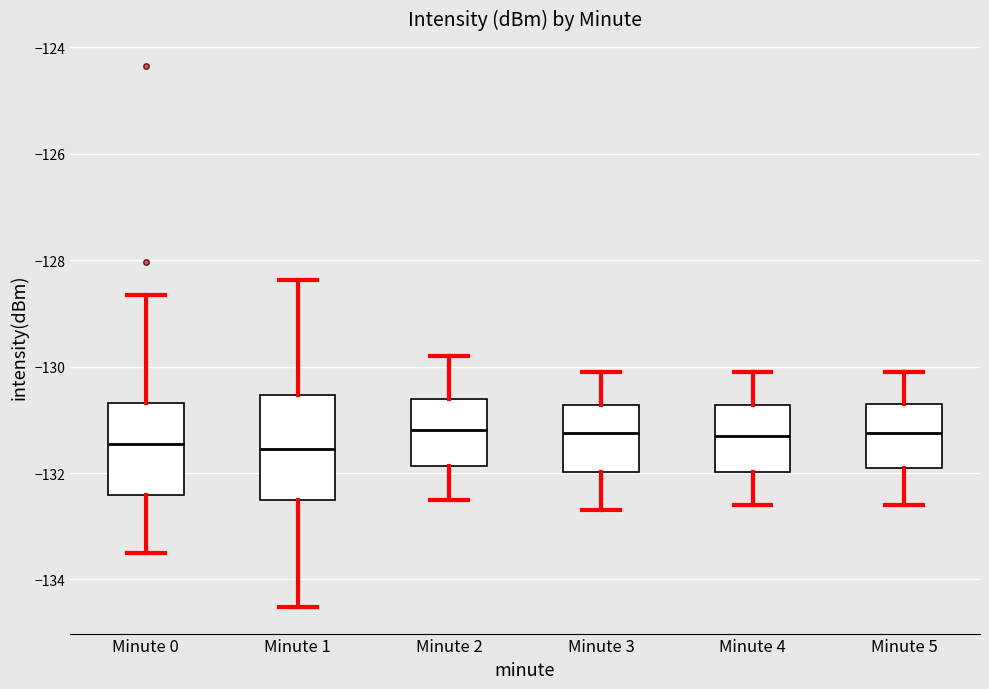

Reading left to right, transcribe this box plot: for each box, give where its median line is, the range the box spans, and where its two whiskers end, as read against the y-axis. The values are not printed on the chart, so give them approximately, as read against the axis.

Minute 0: median -131.4, box -132.4 to -130.6, whiskers -133.4 to -128.6
Minute 1: median -131.6, box -132.6 to -130.6, whiskers -134.6 to -128.4
Minute 2: median -131.2, box -131.8 to -130.6, whiskers -132.4 to -129.8
Minute 3: median -131.2, box -132.0 to -130.8, whiskers -132.6 to -130.0
Minute 4: median -131.2, box -132.0 to -130.8, whiskers -132.6 to -130.0
Minute 5: median -131.2, box -131.8 to -130.6, whiskers -132.6 to -130.0